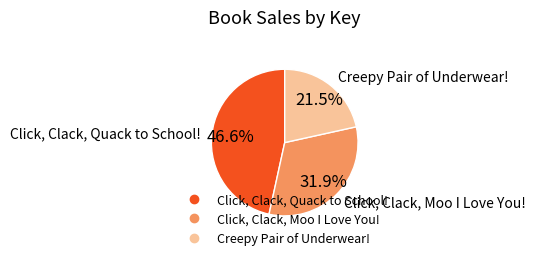

To the nearest percent, what percentage of the pie is Click, Clack, Moo I Love You!?

32%